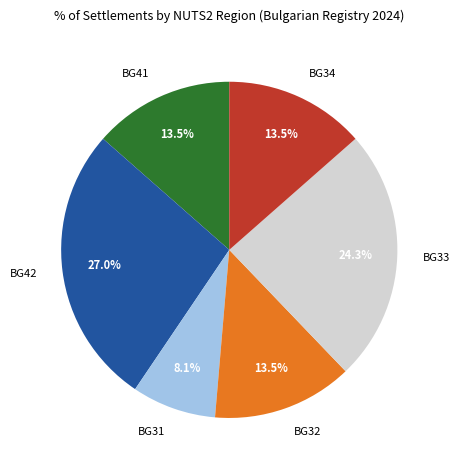

Is BG41 the majority of the pie?

No